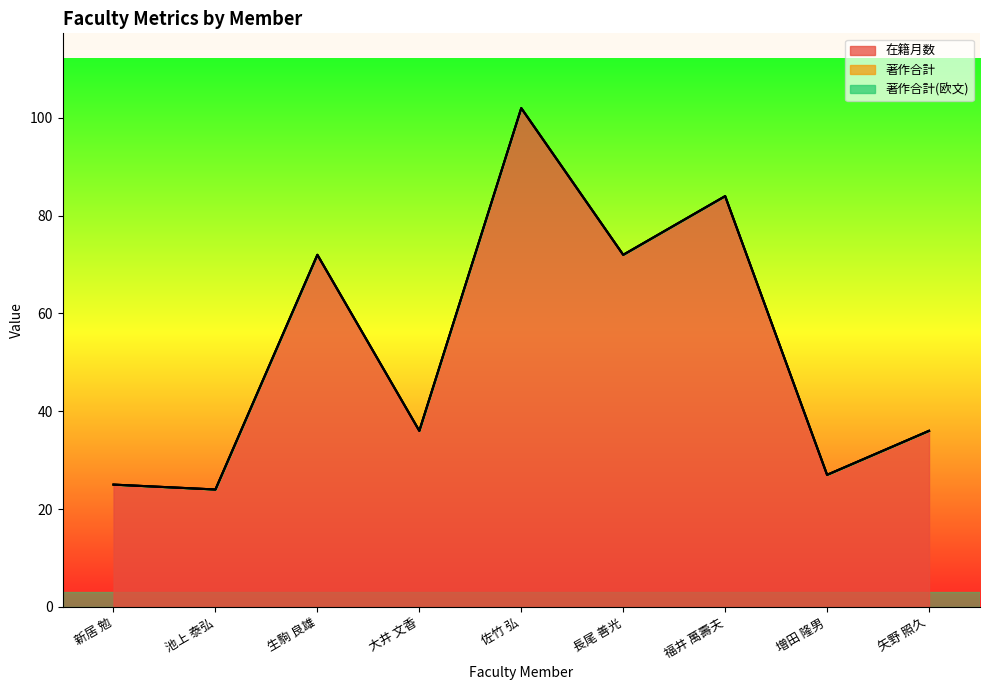

In 在籍月数, how many points are higher than both neighbors (excluding endpoints)?

3